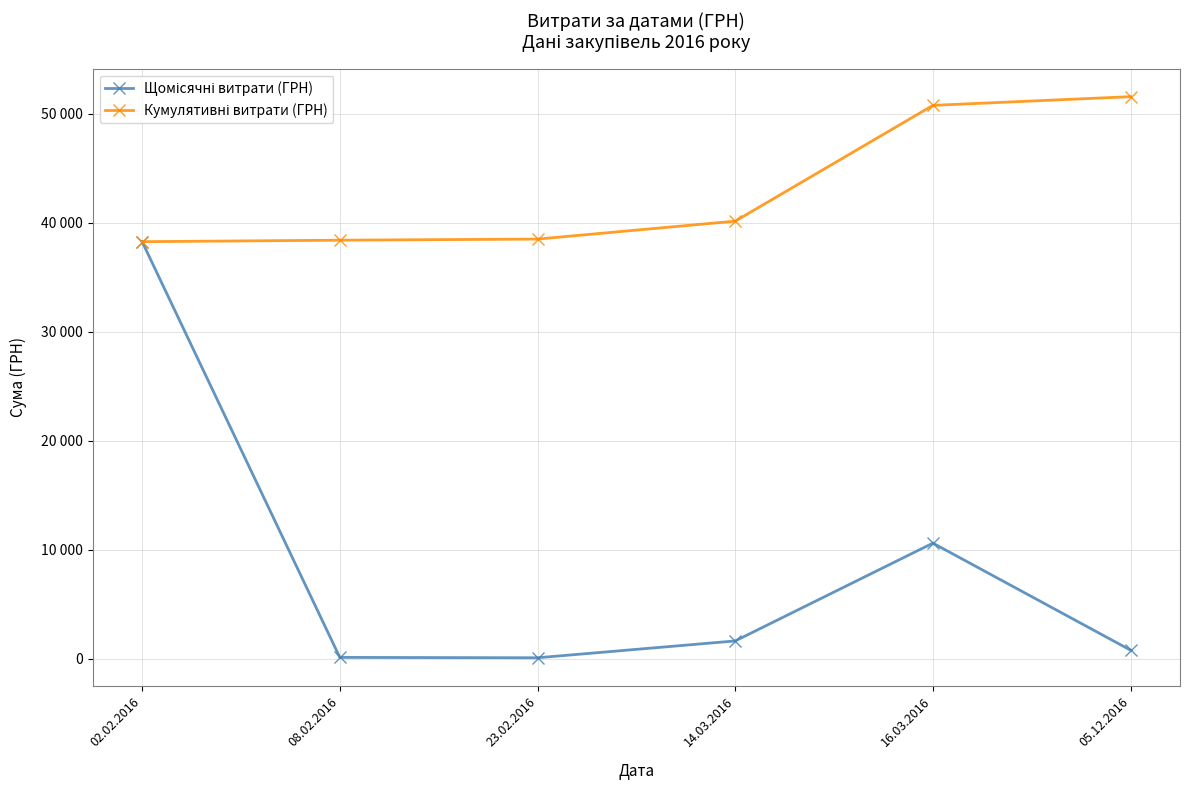

True or false: Кумулятивні витрати (ГРН) and Щомісячні витрати (ГРН) intersect in this chart.

False